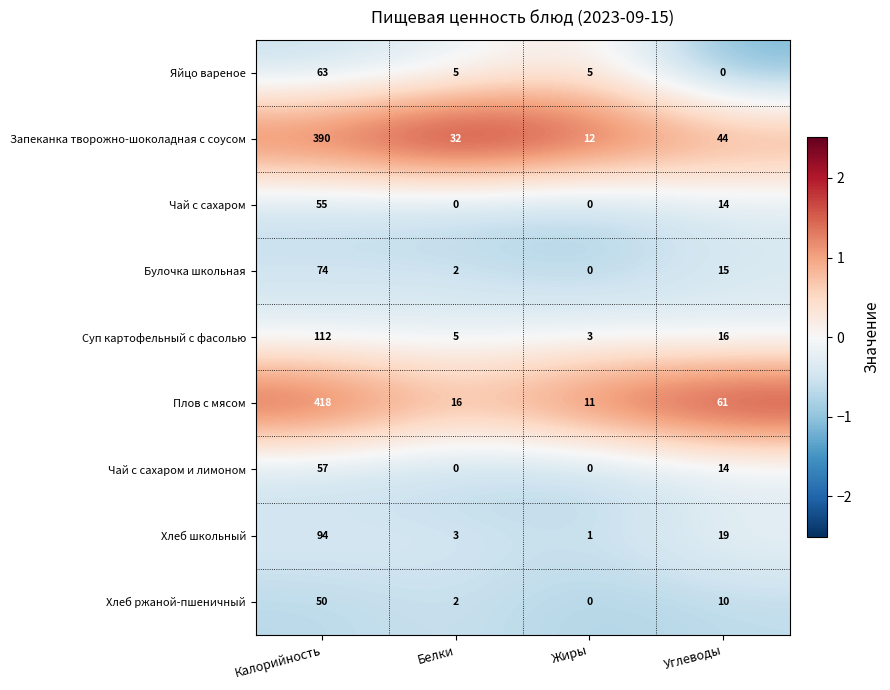

True or false: Хлеб школьный has a value of 5 at Углеводы.

False